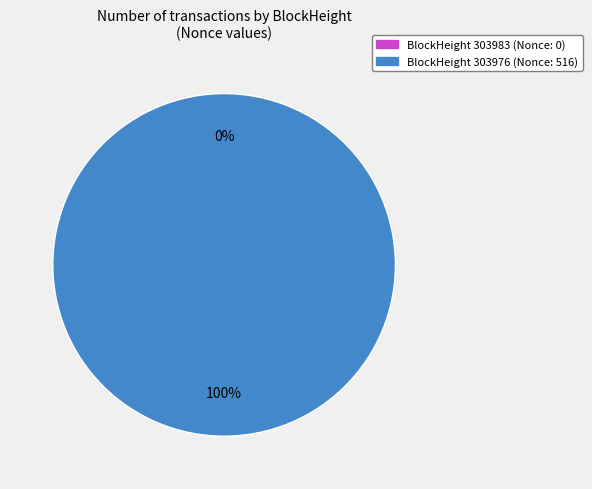

To the nearest percent, what is the difference between the largest and smallest slice percentages?

100%